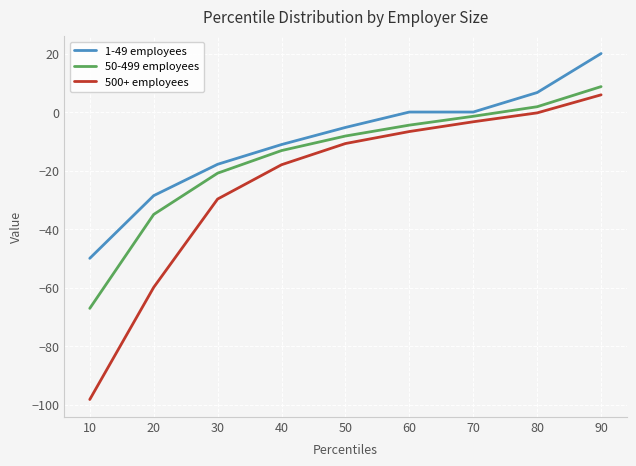

Rank the series at 80 from lowest to highest value.

500+ employees, 50-499 employees, 1-49 employees